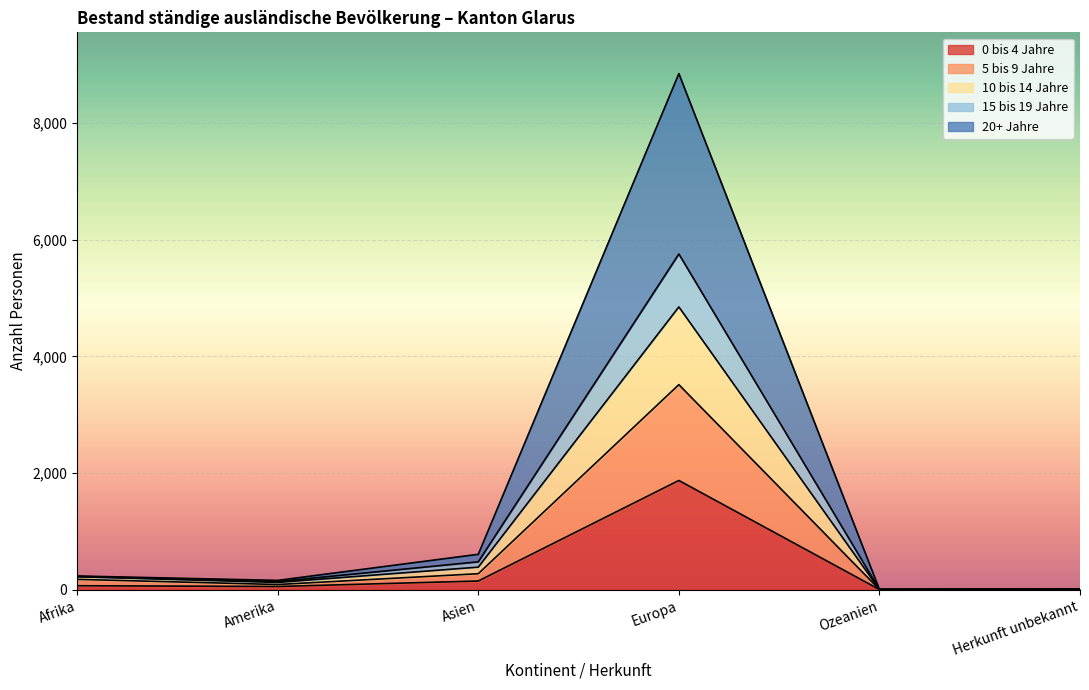

Where does the 10 bis 14 Jahre series first go above 227?

Asien